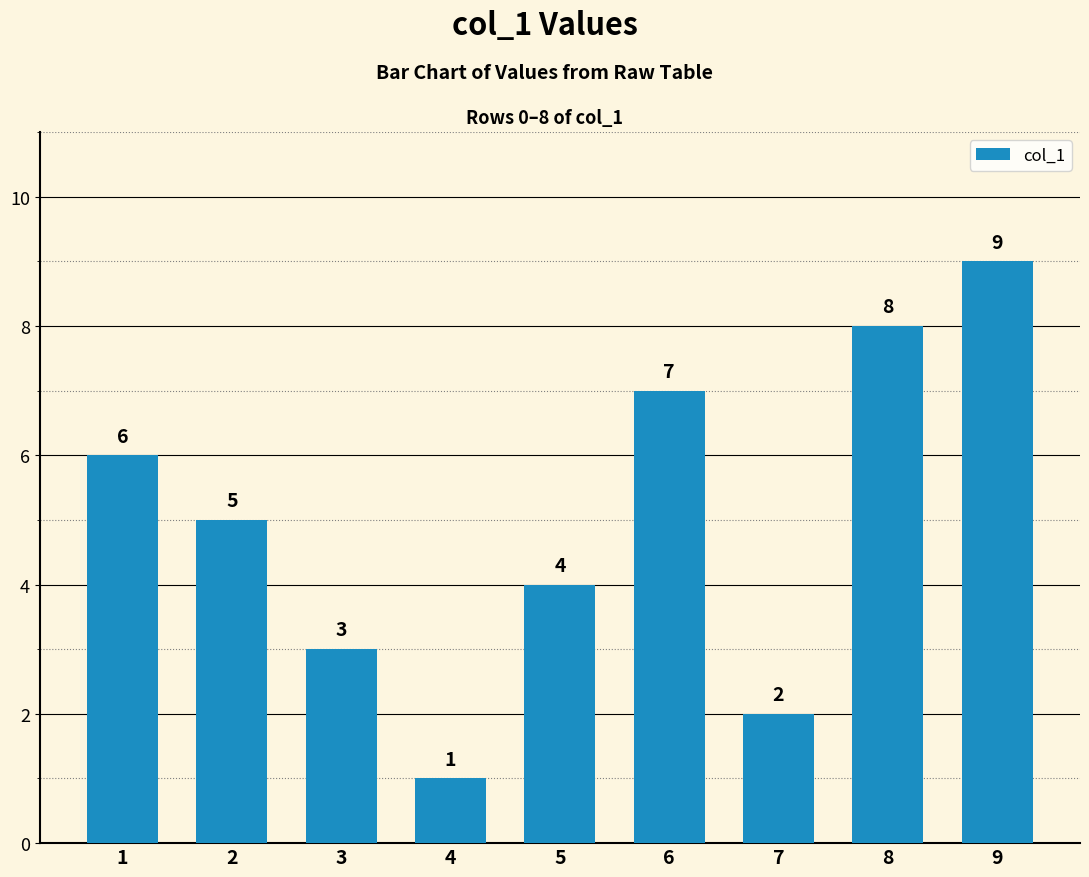

What is the difference between the values at 7 and 8?

6